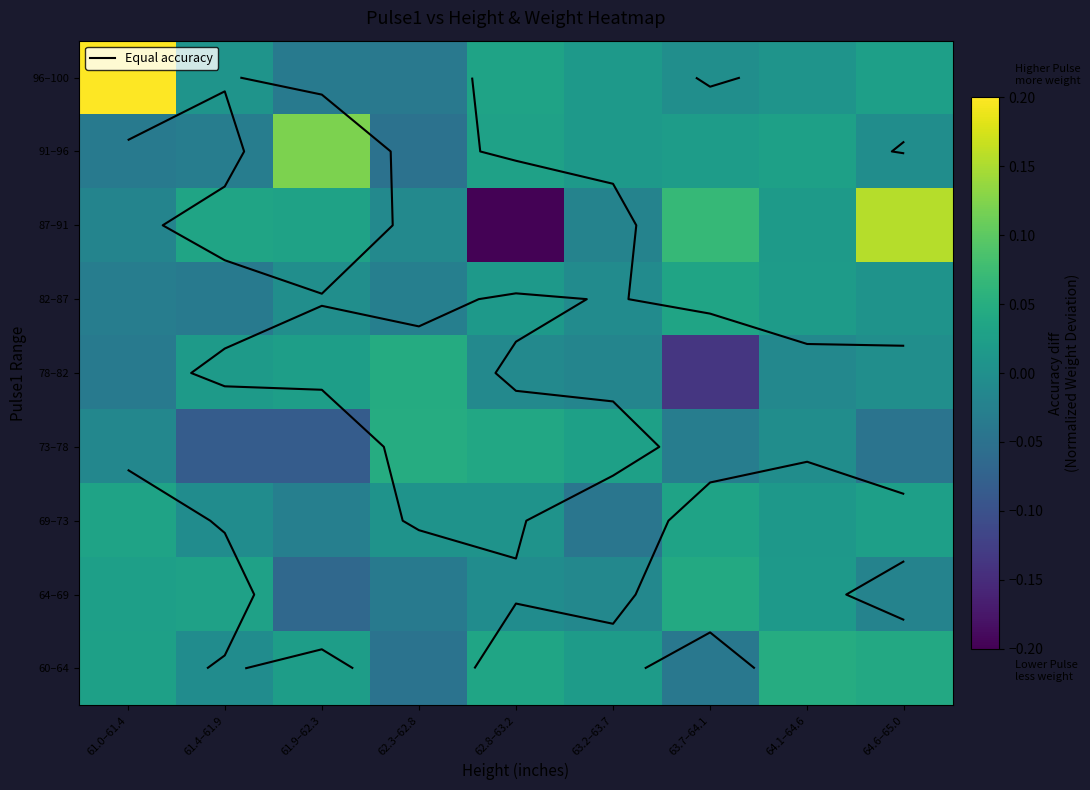

Which category has the highest value across all series?

61.0–61.4